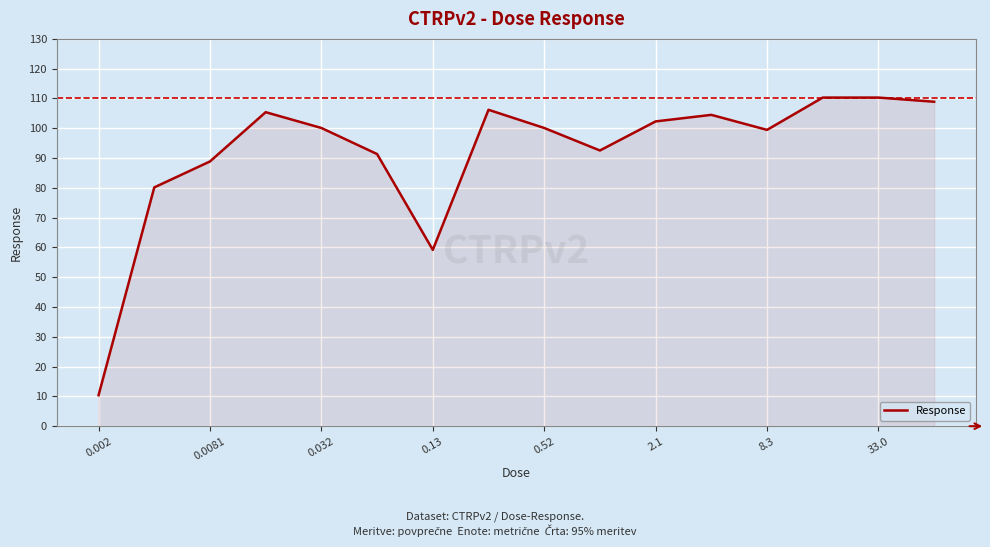

What is the difference between the maximum and minimum values?

99.9